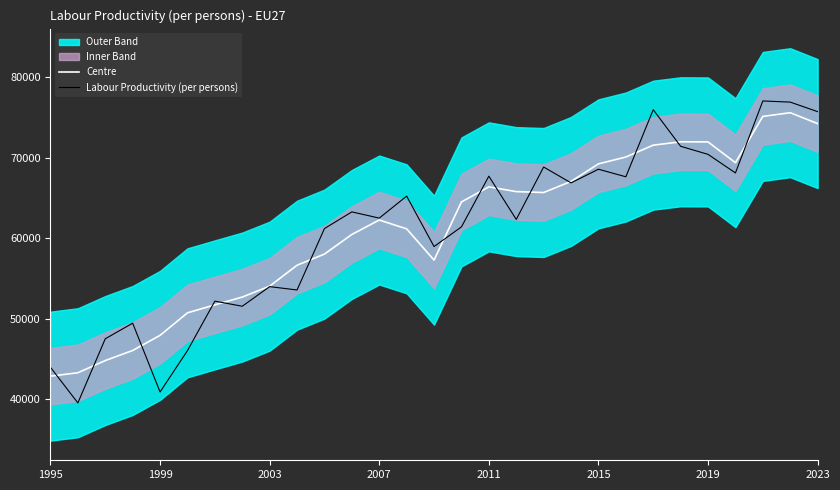

What is the highest value of the Centre series?

75562.3